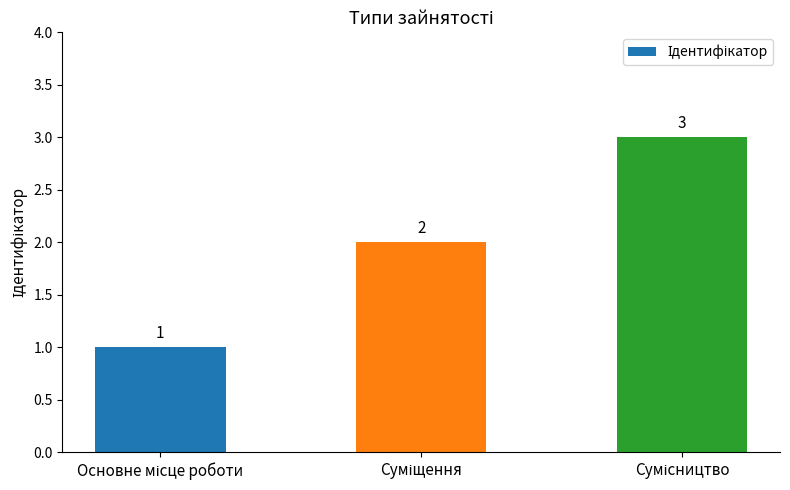

What is the maximum value shown in the chart?

3